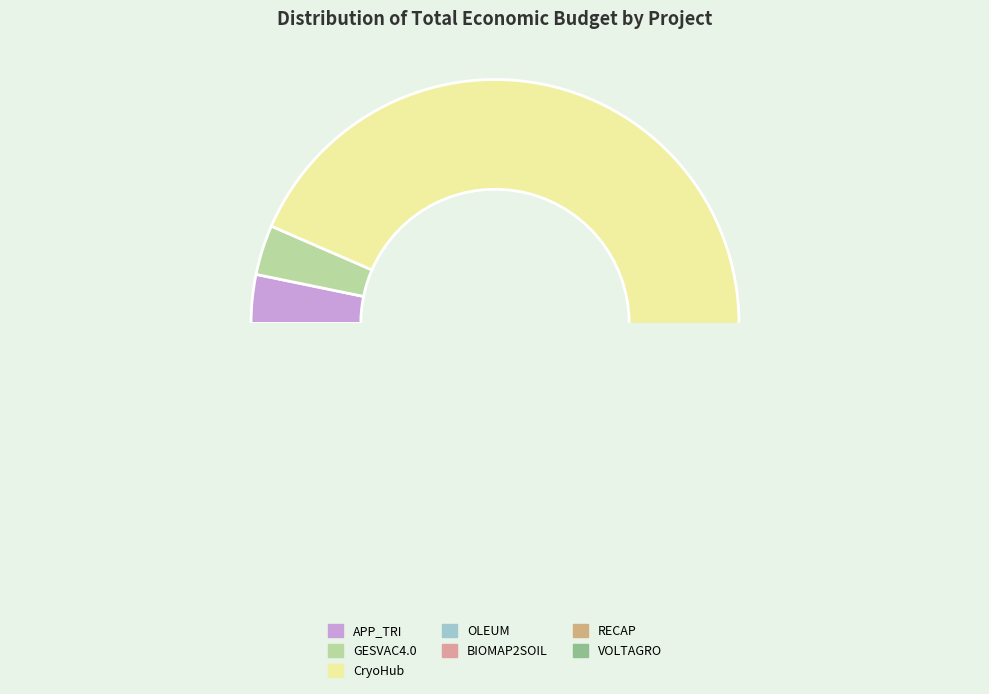

How many segments does this pie chart have?

7